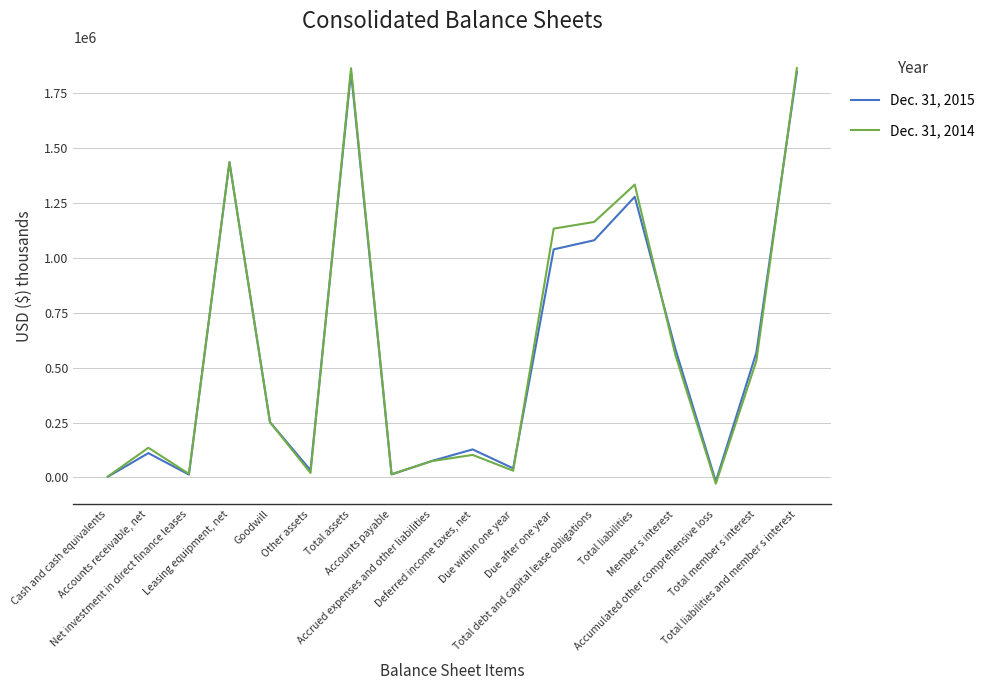

What is the sum of all Dec. 31, 2015 values?

10336509